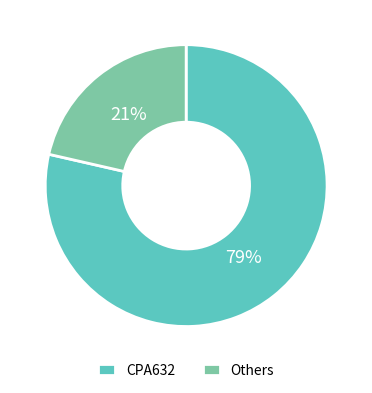

What percentage is the CPA632 slice, to the nearest percent?

79%